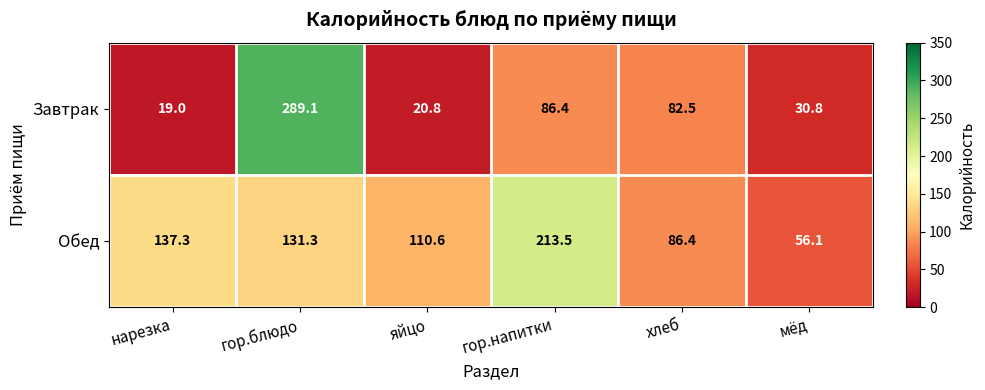

Count the number of data series in this chart.

2